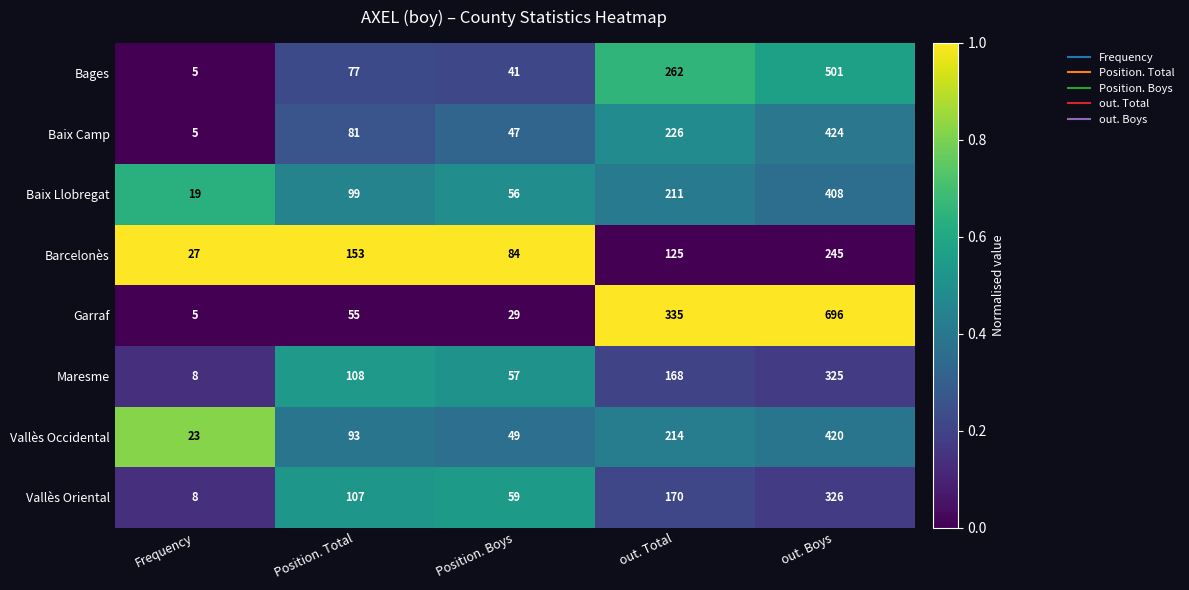

Is it true that Garraf equals 589 at out. Total?

False